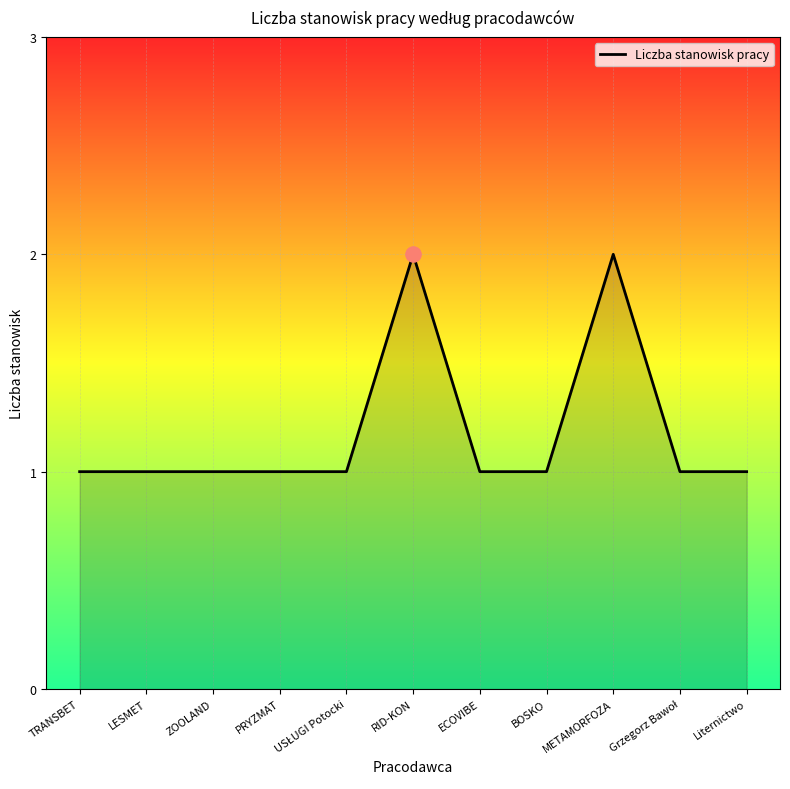

What is the change in value from LESMET to RID-KON?

+1